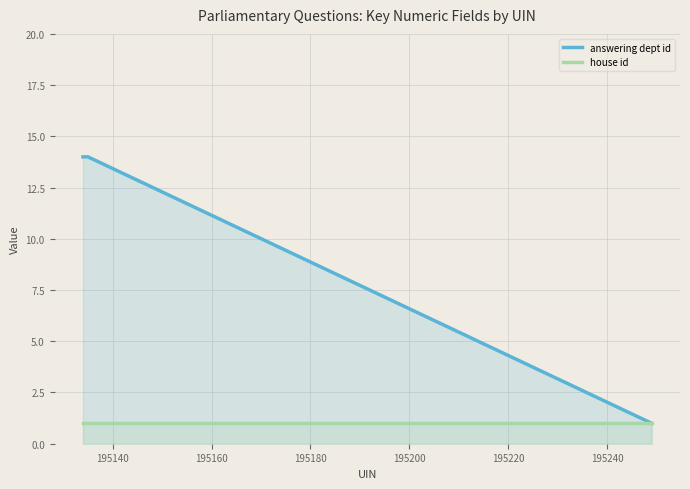

What are all the series names shown in the legend?

answering dept id, house id